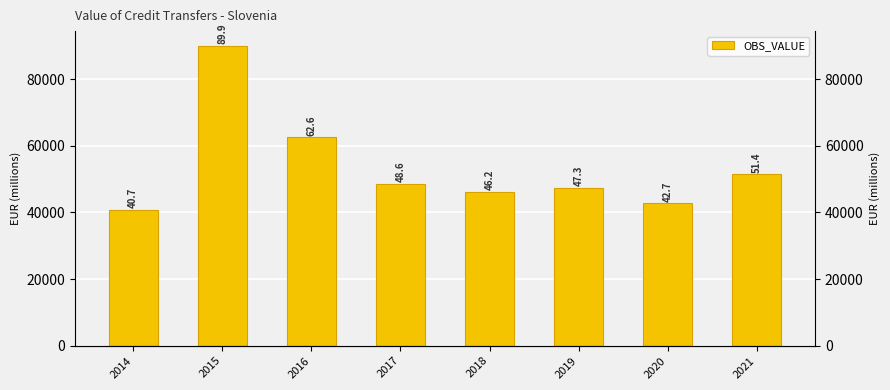

Reading left to right, what are all the values shown in this chart?

40718.3	89887.0	62561.1	48624.2	46180.8	47341.1	42726.5	51424.0